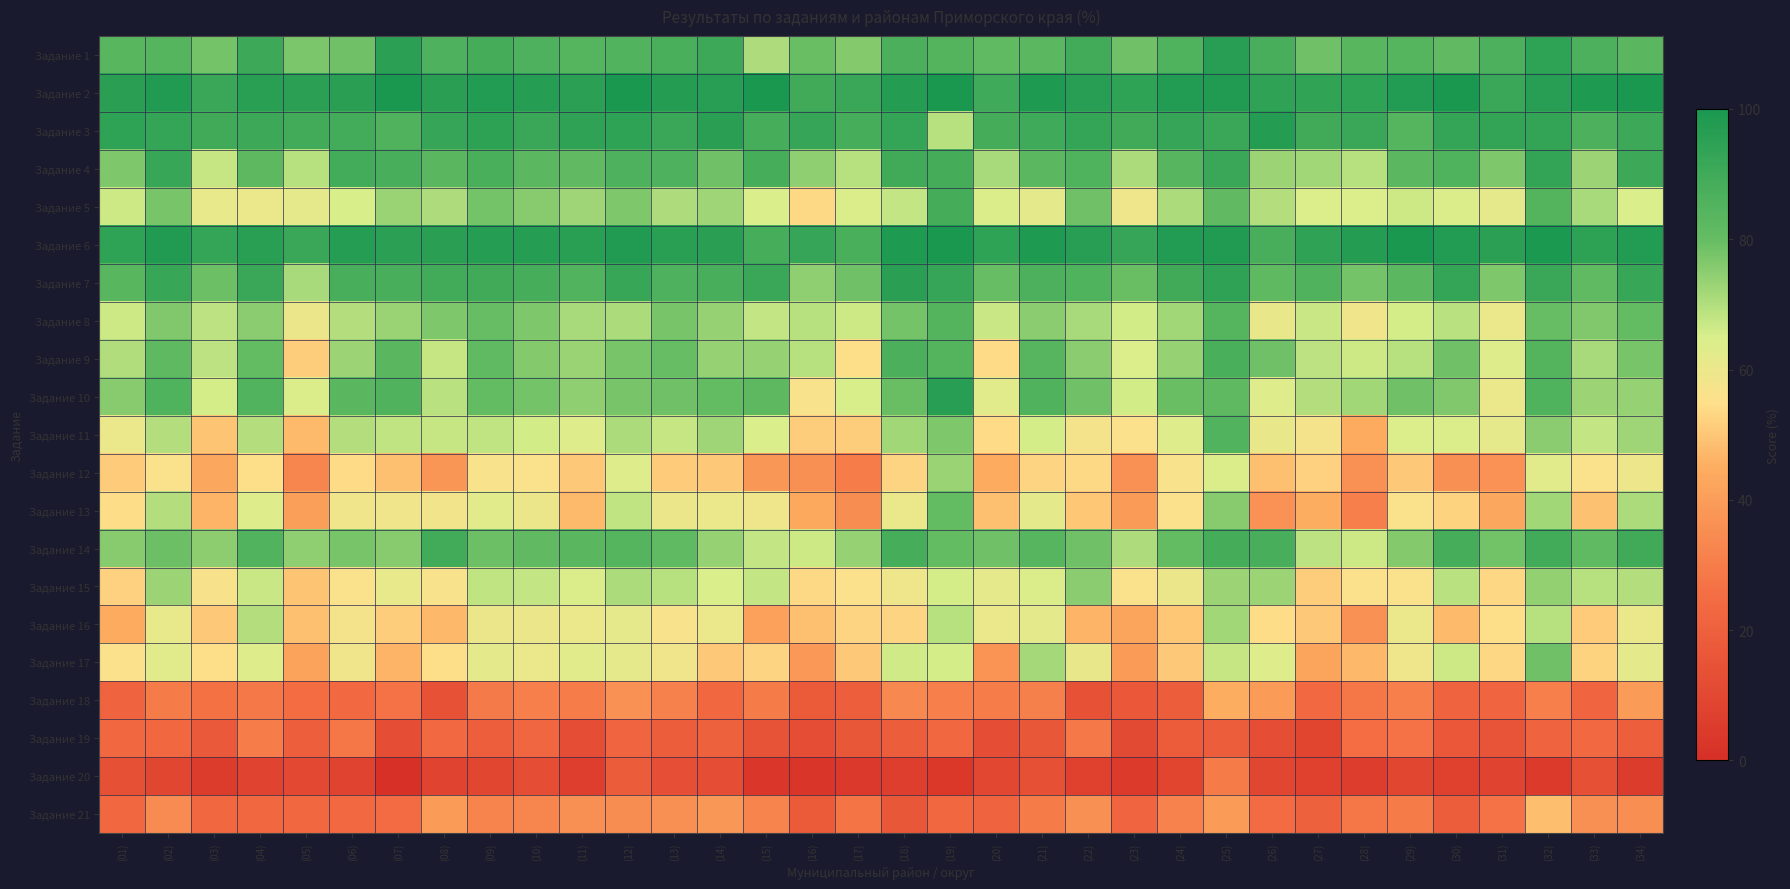

Which series changed the most between (20) and (24)?

Задание 9